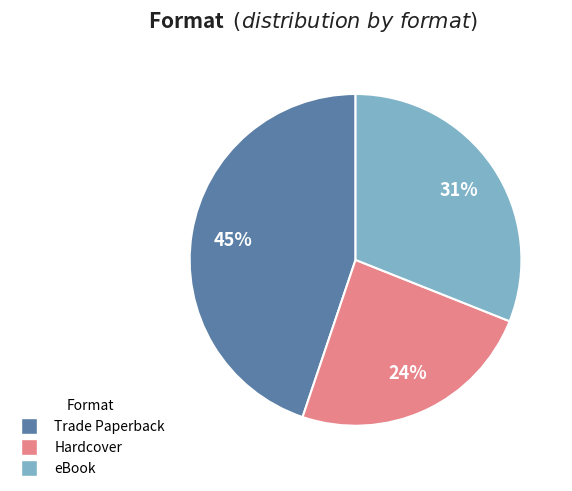

Approximately how many times larger is the value at Hardcover compared to eBook?

0.8